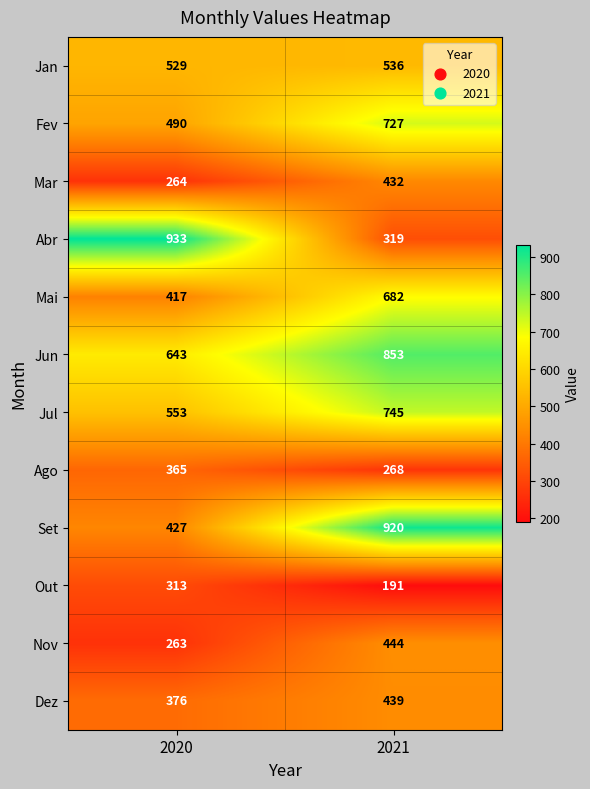

The value of Mai at 2021 is 682. True or false?

True